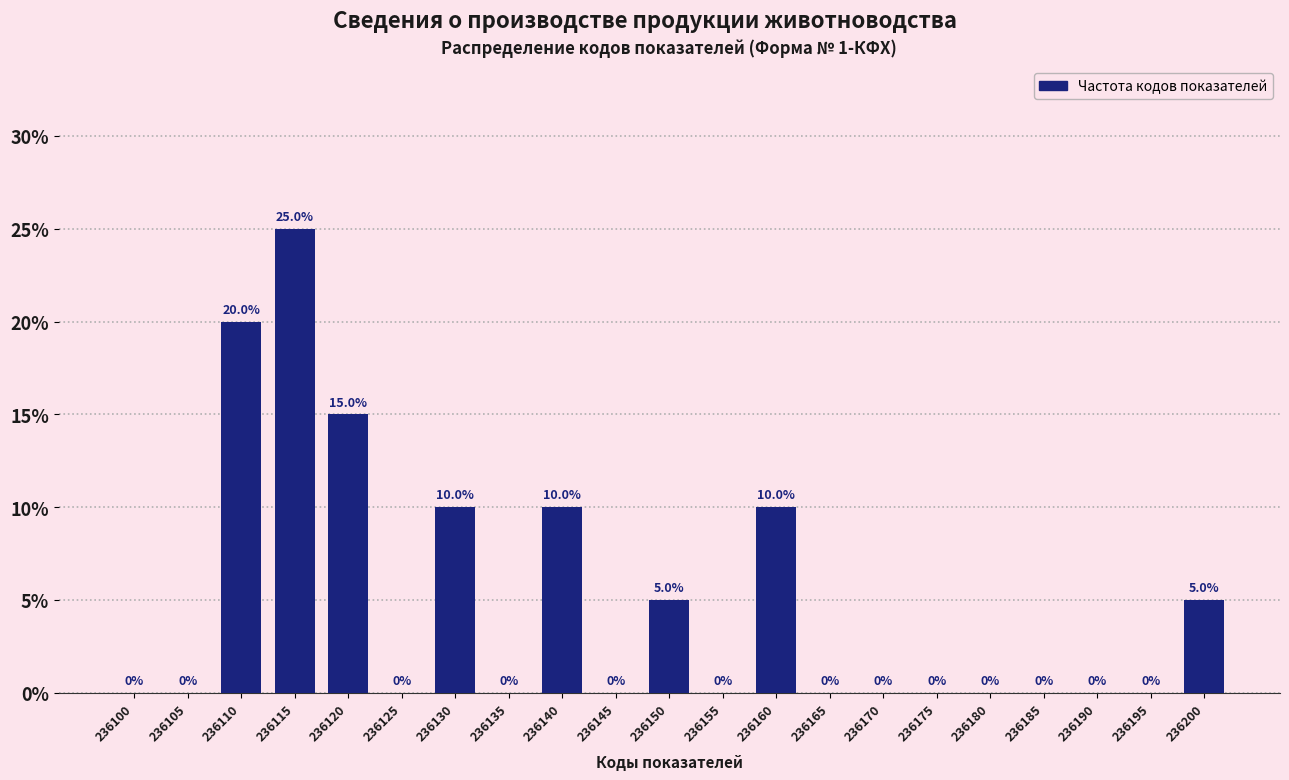

Reading right to left, transcribe all the data shown in this chart.

236200=5	236195=0	236190=0	236185=0	236180=0	236175=0	236170=0	236165=0	236160=10	236155=0	236150=5	236145=0	236140=10	236135=0	236130=10	236125=0	236120=15	236115=25	236110=20	236105=0	236100=0